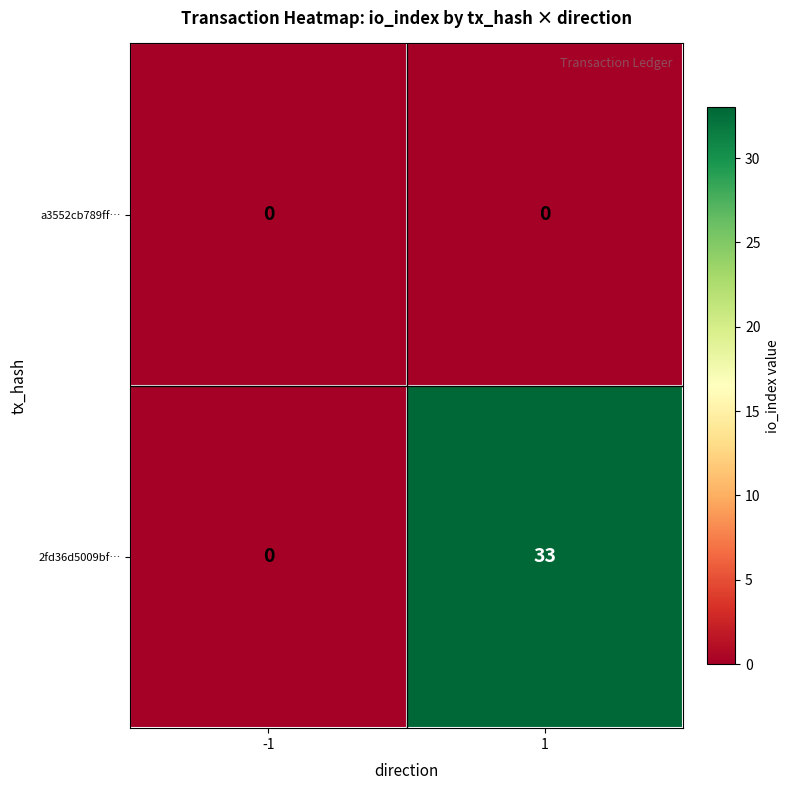

What is the greatest value displayed?

33